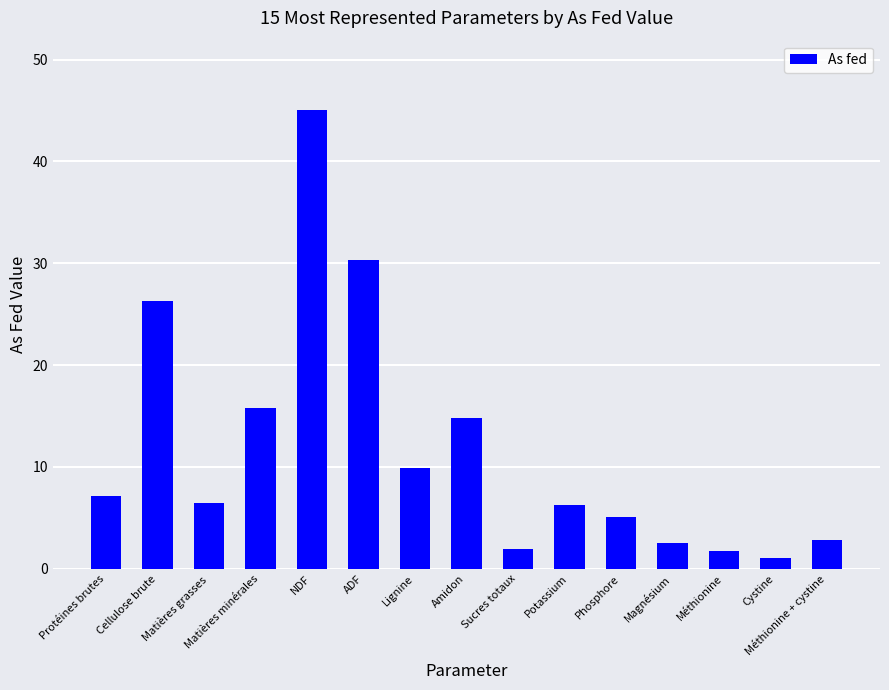

Which has a higher value, Protéines brutes or Magnésium?

Protéines brutes